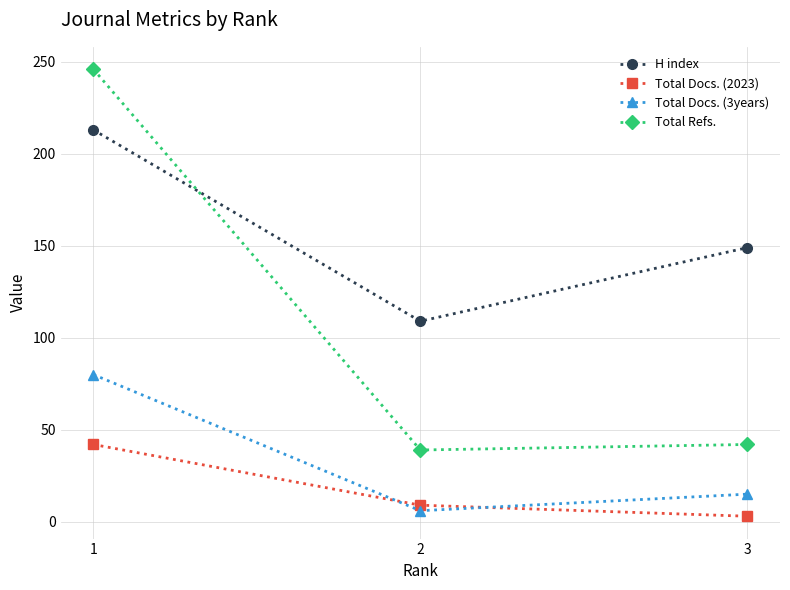

What is the difference between the second highest and minimum values in the H index series?

40